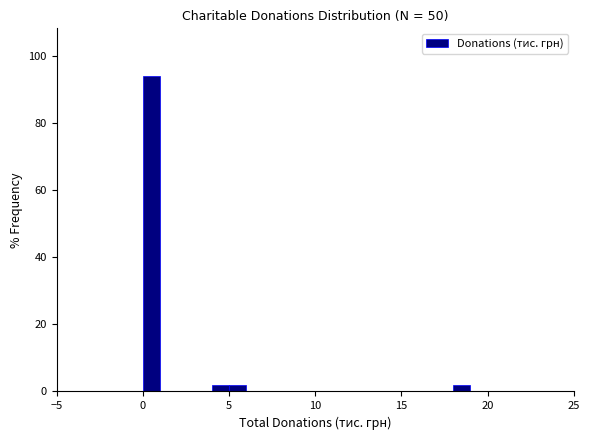

Around what value on the x-axis is the tallest bar? Give the approximate position of its centre, as read against the axis.

0.5